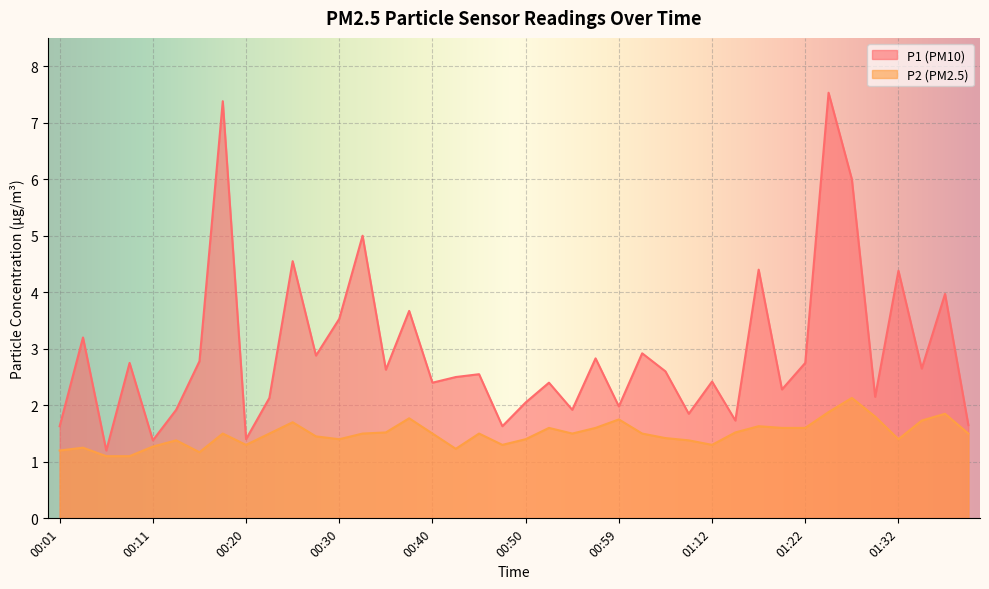

What is the total value across all series at 00:42?

3.7